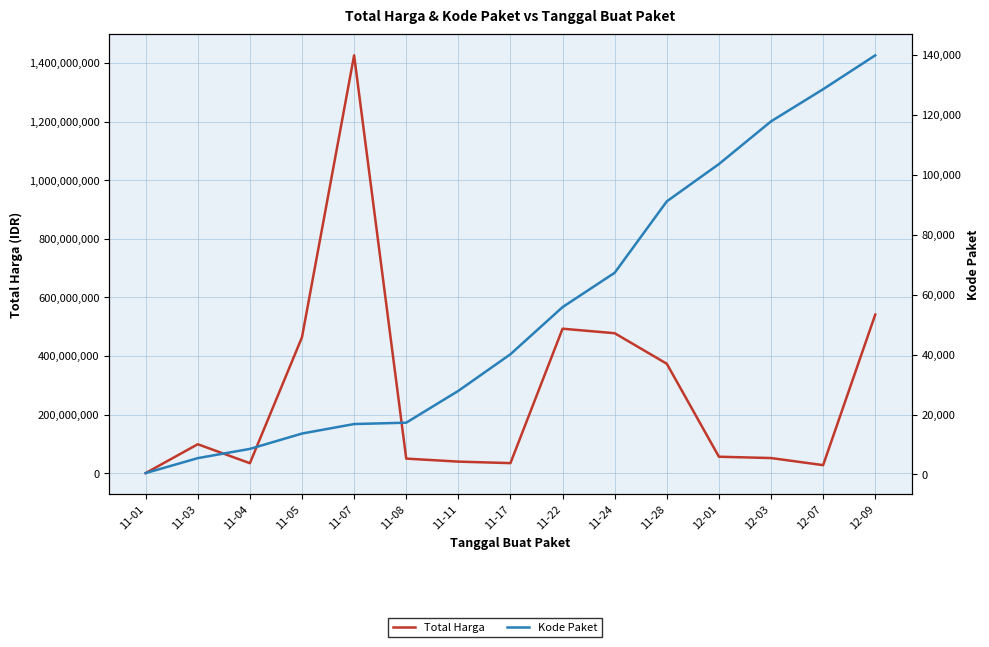

Reading right to left, list all the values displayed in this chart.

Total Harga: 541071000	27412000	51601000	56152800	373404000	477600000	493000000	34292000	39440000	49730040	1425867900	464002100	34000000	98772570	333600
Kode Paket: 139817	128516	117783	103541	91101	67279	55826	40112	27891	17272	16823	13652	8530	5449	464